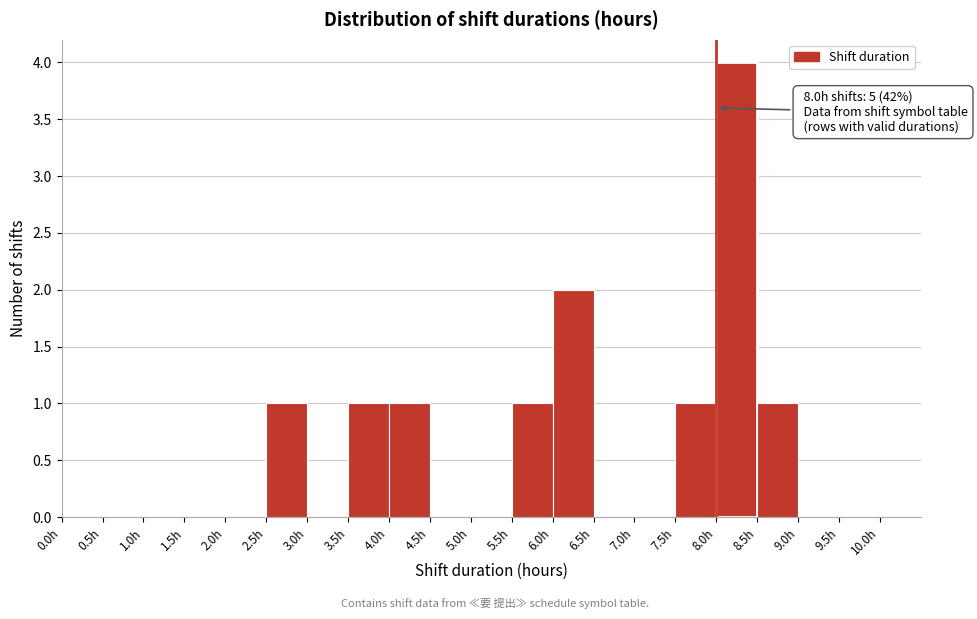

Which range on the x-axis has the tallest bar?

8.0 to 8.5